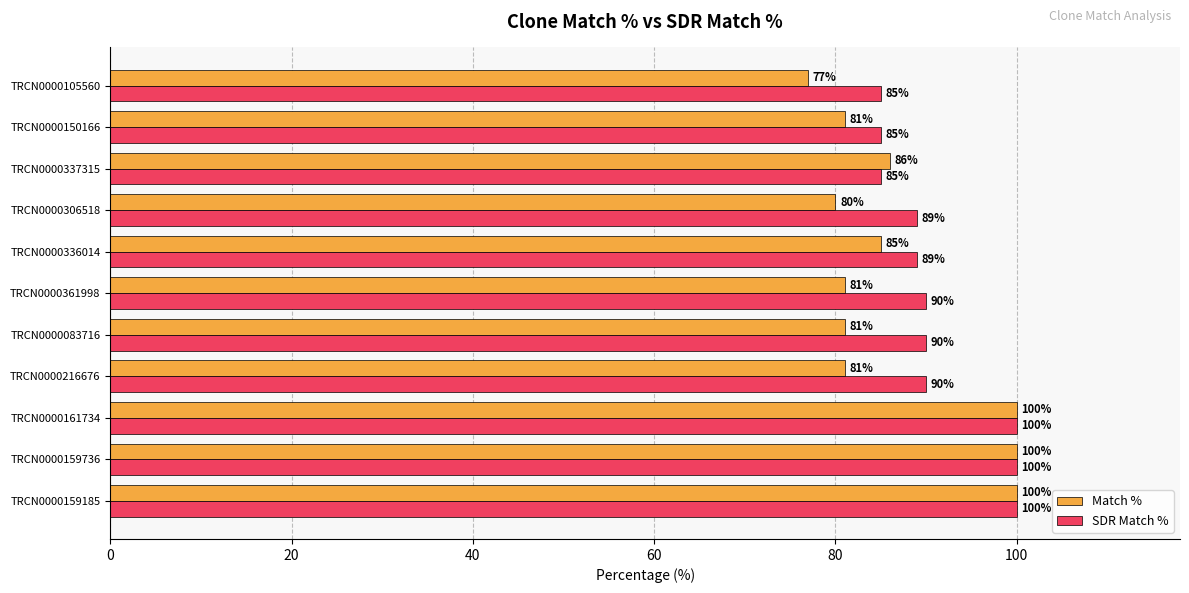

What is the difference between the maximum and minimum values in the Match % series?

23